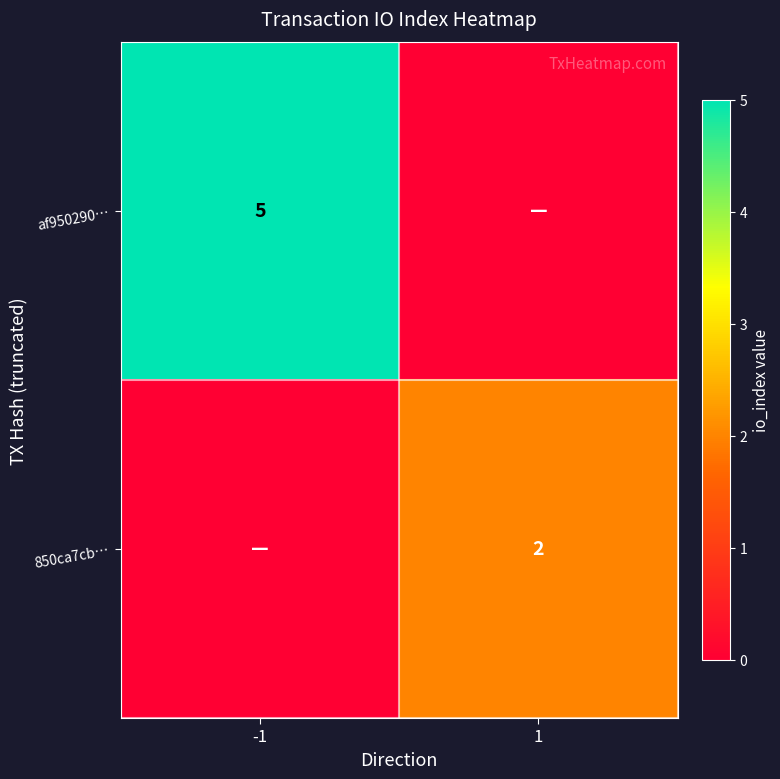

Between 1 and -1, which is larger?

-1